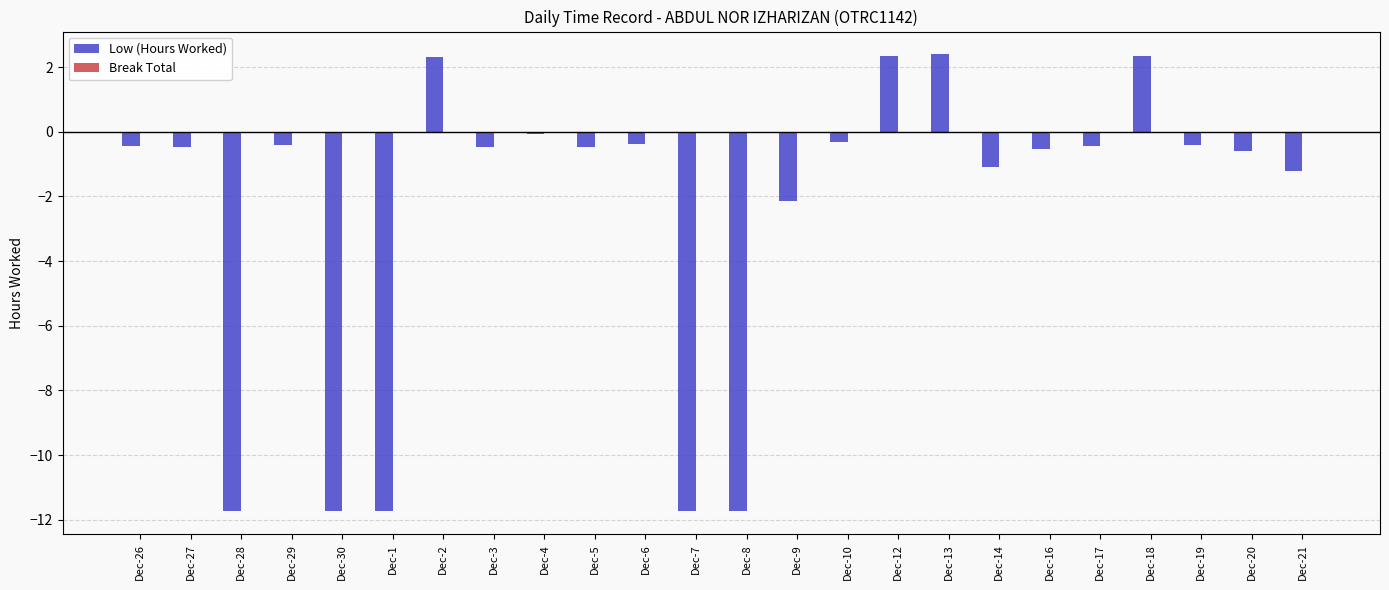

Count the number of categories in the chart.

24